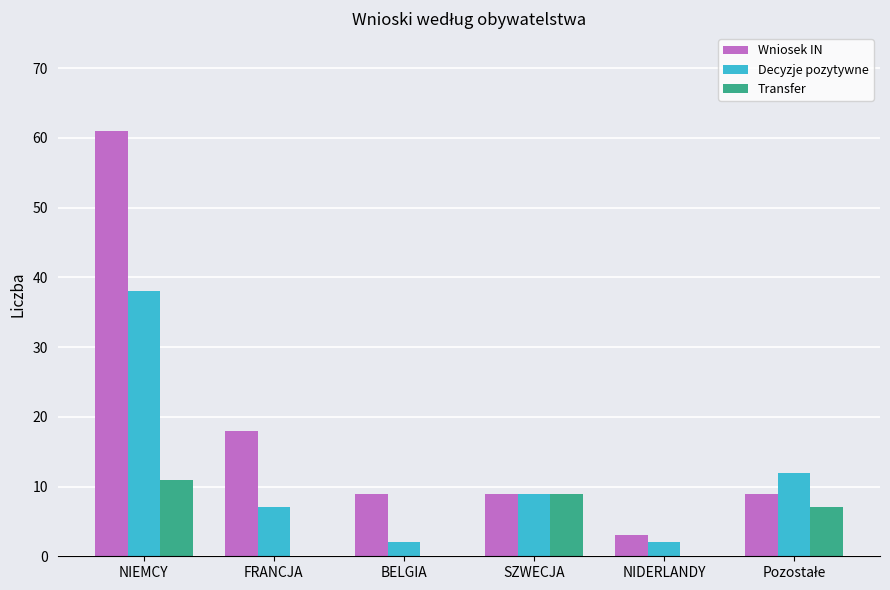

What is the sum of all Transfer values?

27